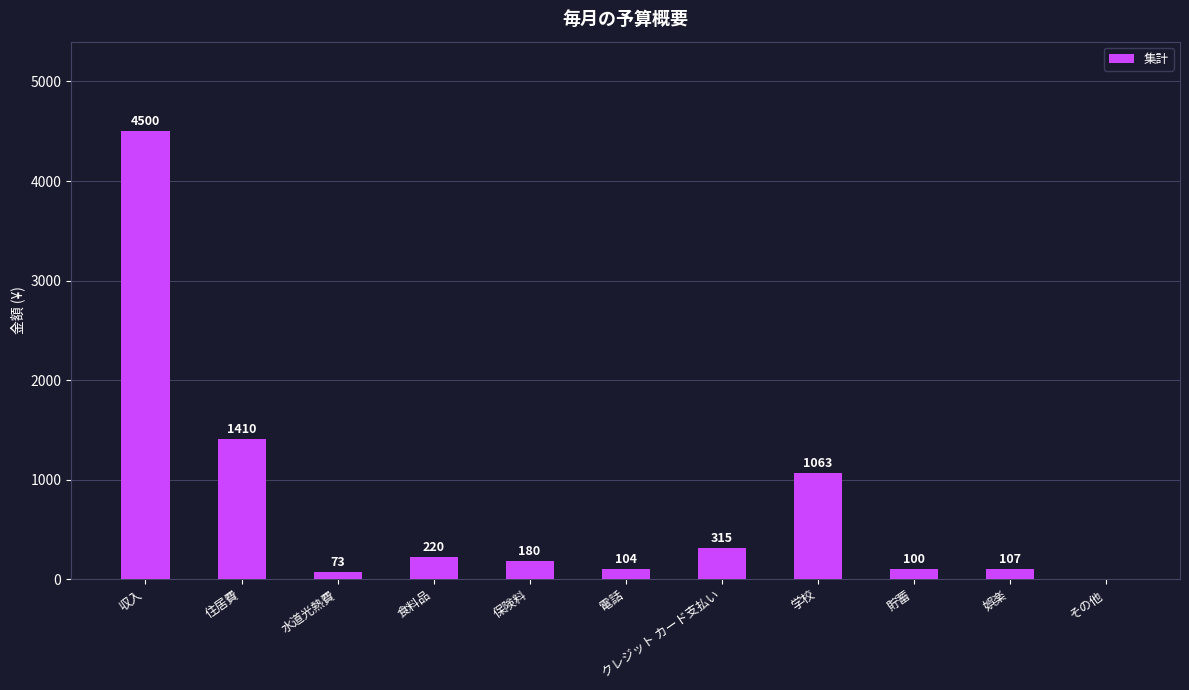

How many positive values are there?

10